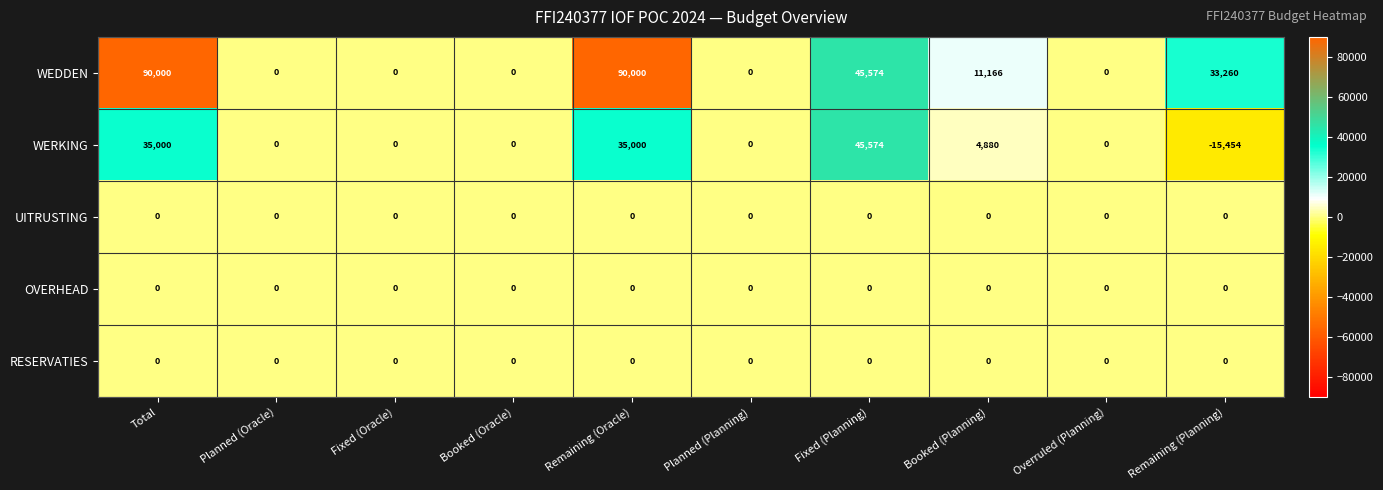

At how many categories does at least one series exceed 20658?

4